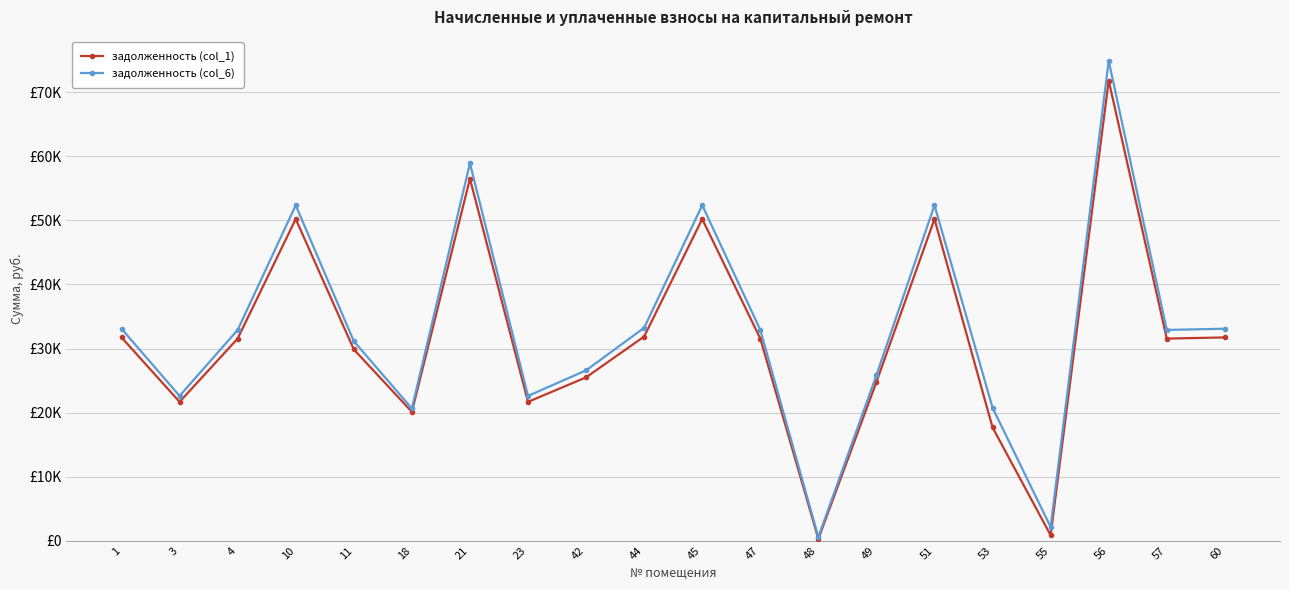

Which series changed the most between 21 and 53?

задолженность (col_1)